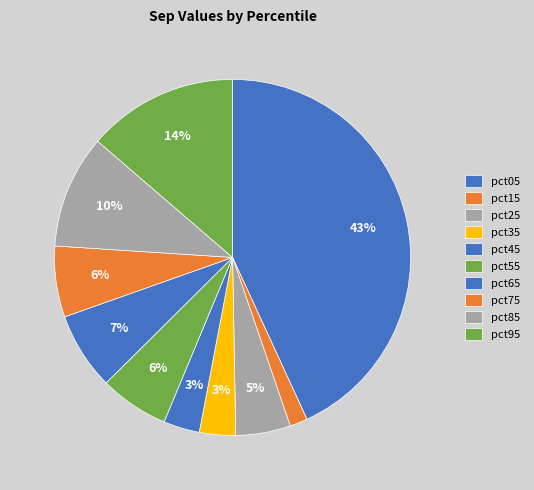

Which slice is the largest?

pct05